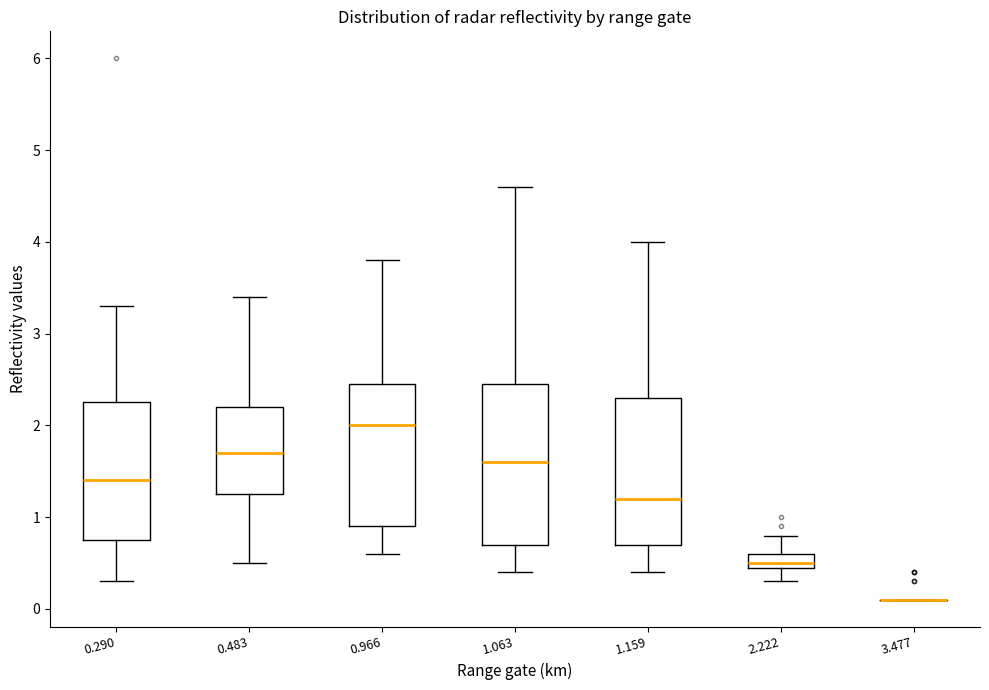

Which box is the tallest, from its lower edge to its upper edge?

1.063